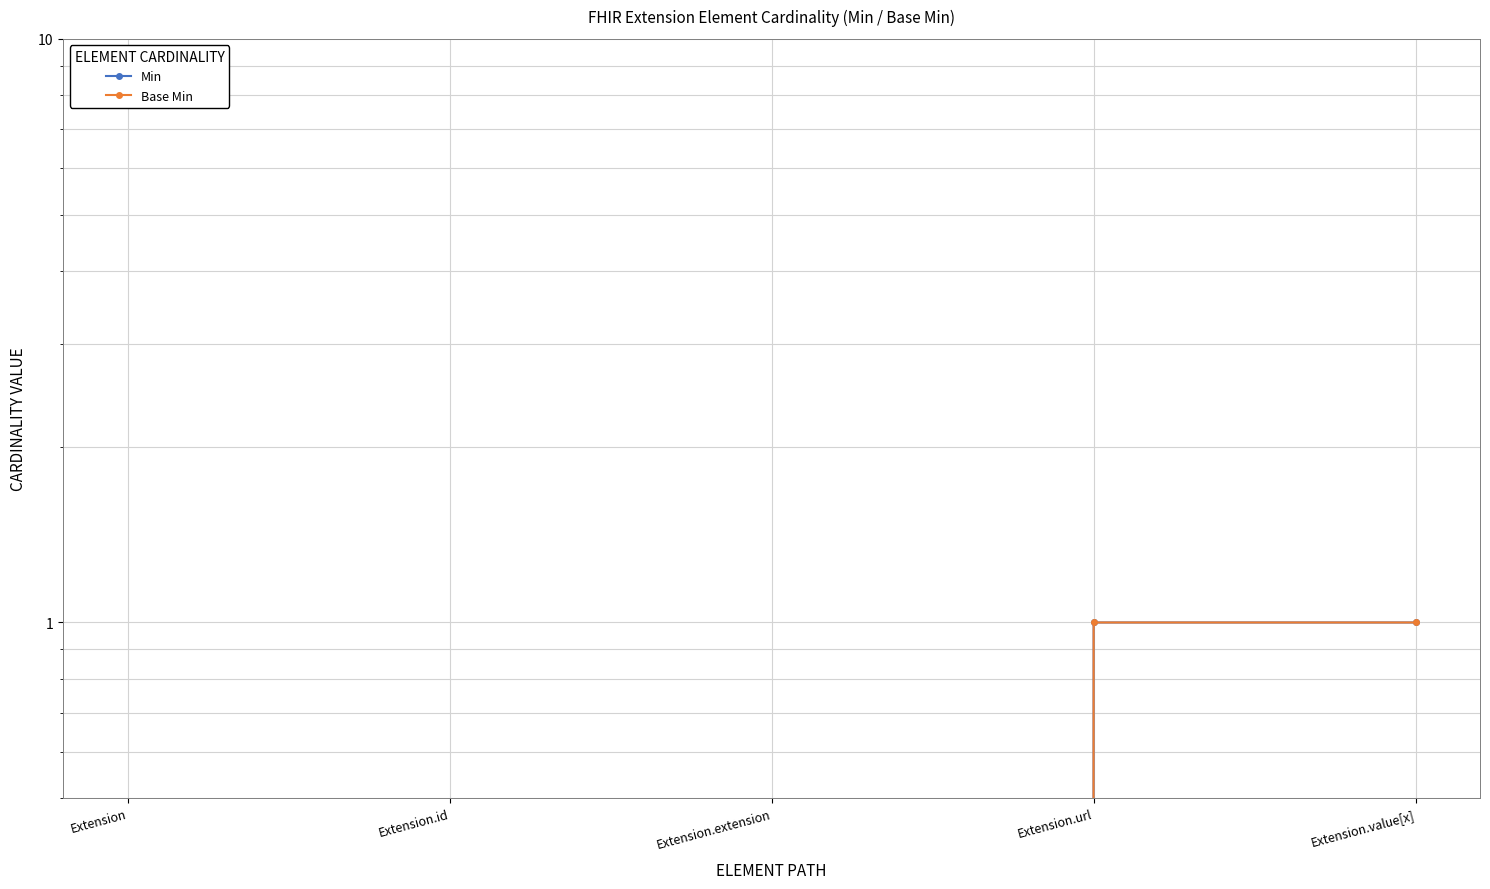

What is the label of the 5th point from the left?

Extension.value[x]